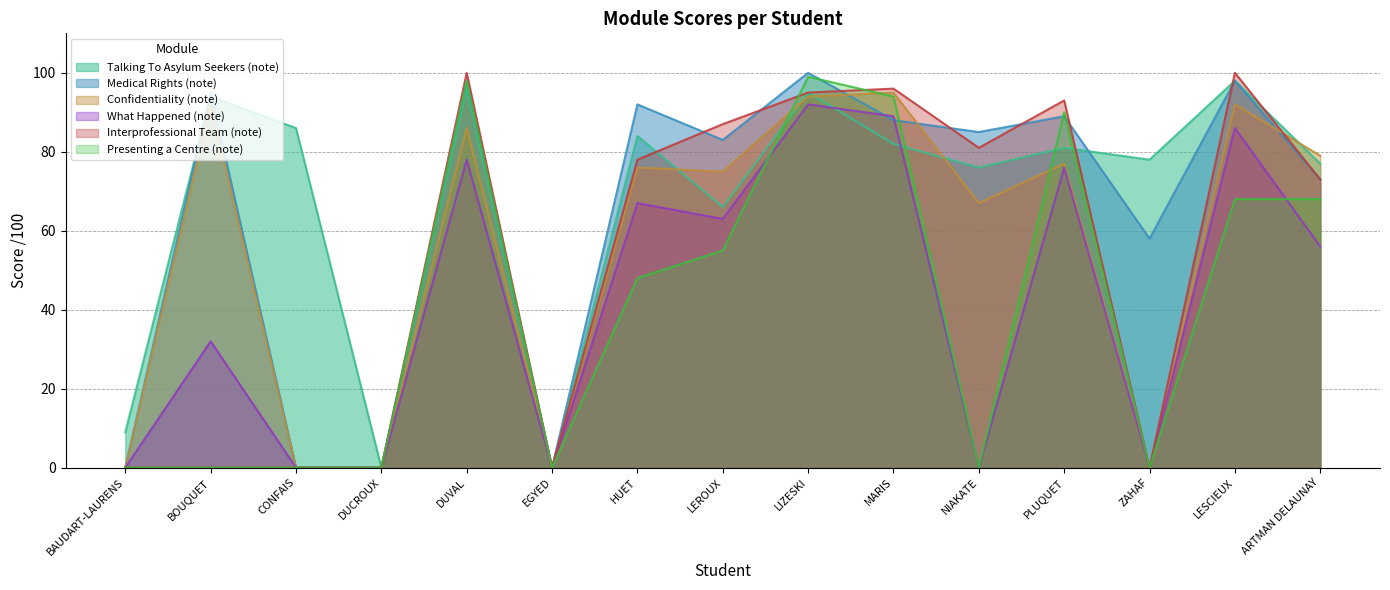

Does the chart have visible grid lines?

Yes